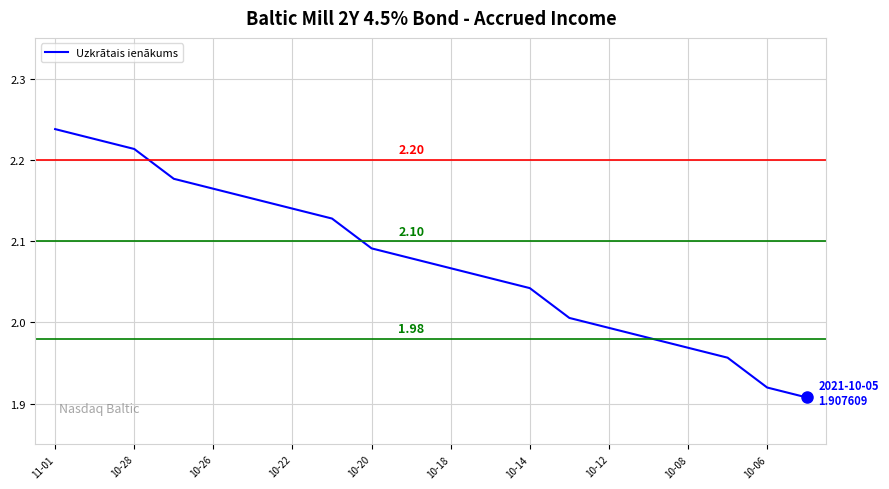

How many distinct data groups are displayed?

1